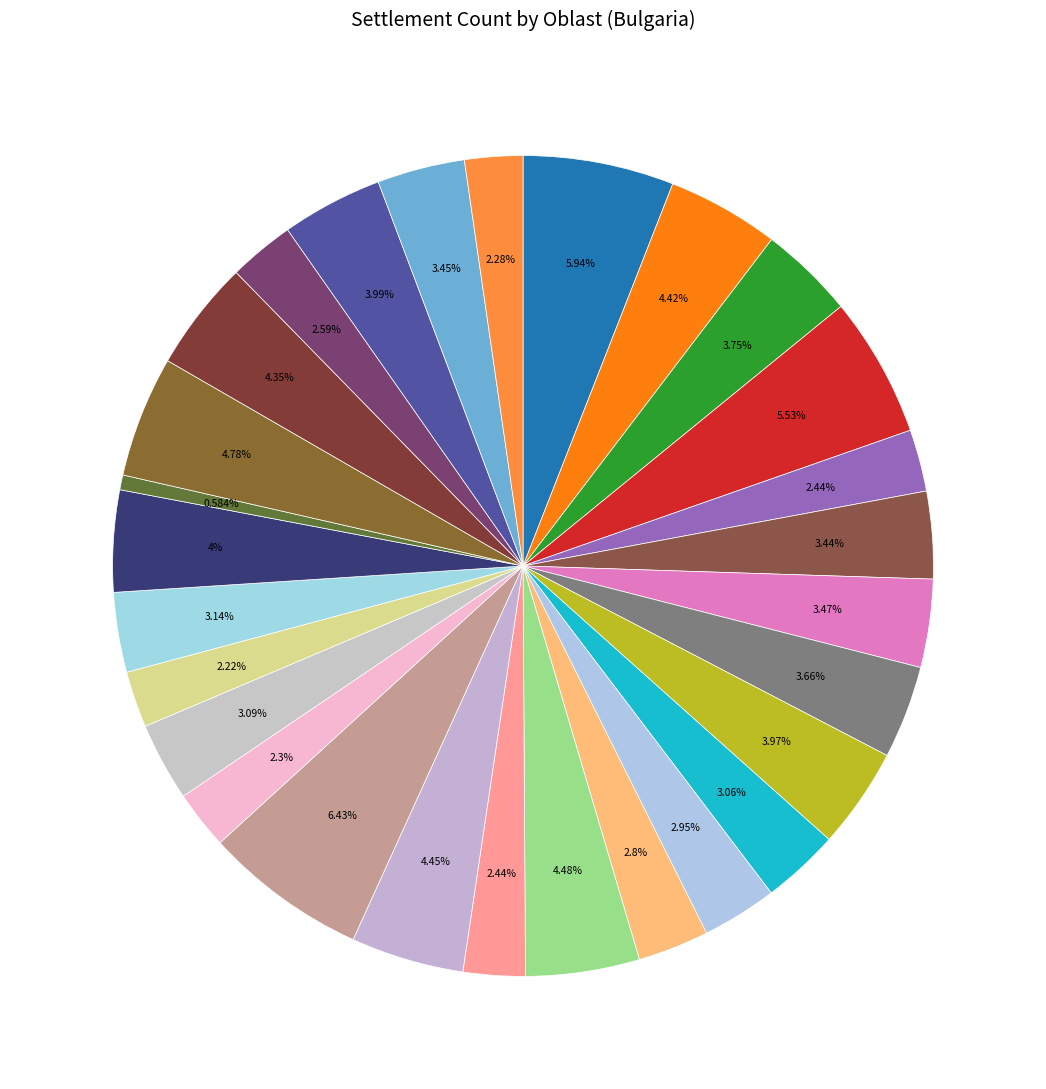

Count the number of slices in the pie.

28